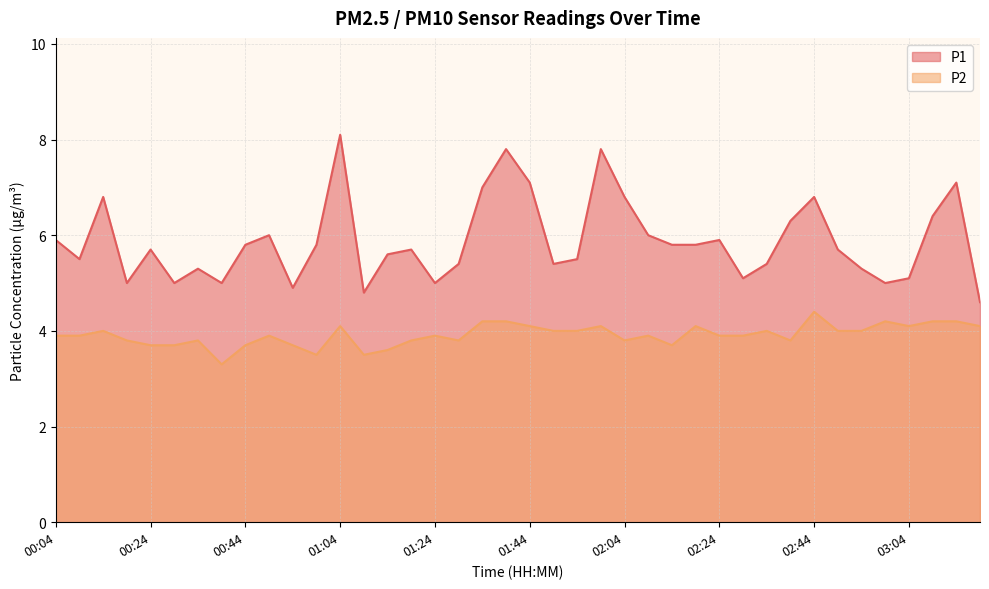

List the labels in order of P2 value, largest first.

02:44, 01:34, 01:39, 02:59, 03:09, 03:14, 01:04, 01:44, 01:59, 02:19, 03:04, 03:19, 00:14, 01:49, 01:54, 02:34, 02:49, 02:54, 00:04, 00:09, 00:49, 01:24, 02:09, 02:24, 02:29, 00:19, 00:34, 01:19, 01:29, 02:04, 02:39, 00:24, 00:29, 00:44, 00:54, 02:14, 01:14, 00:59, 01:09, 00:39